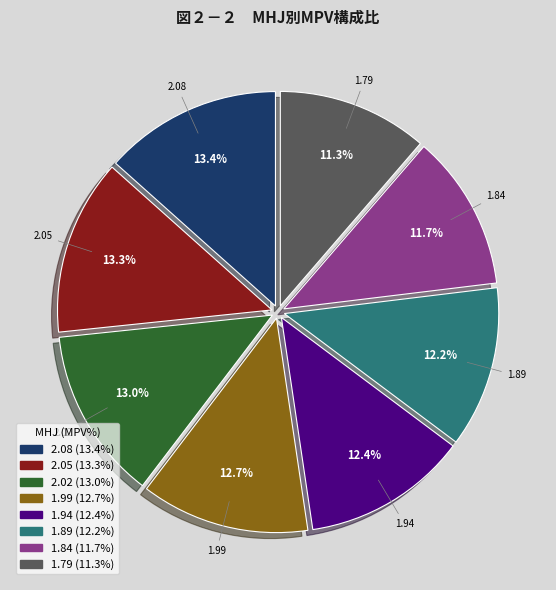

What percentage is the 2.05 slice, to the nearest percent?

13%